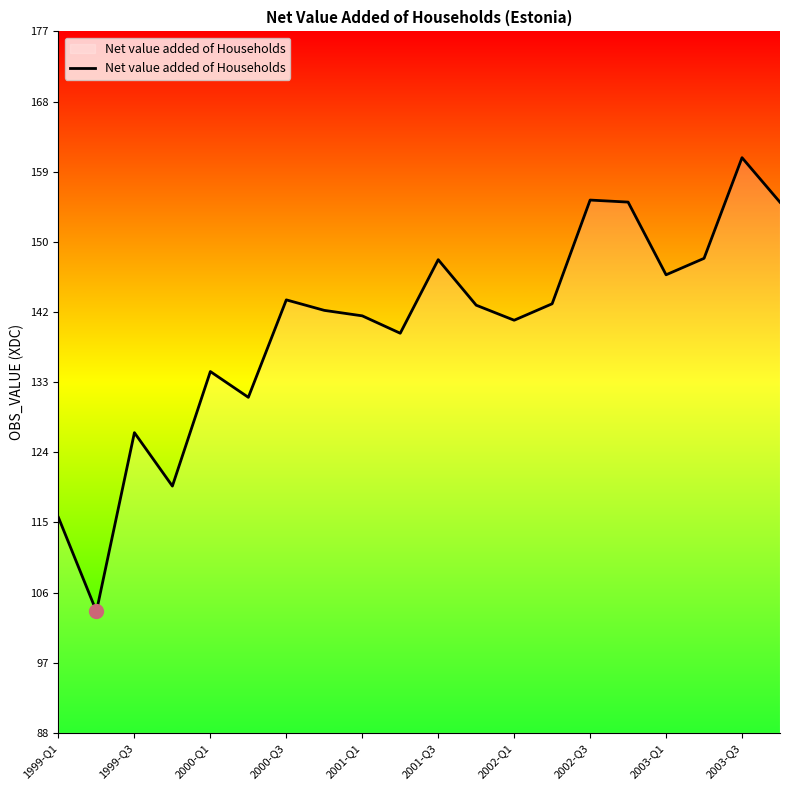

Does the chart display data point markers on the line(s)?

No